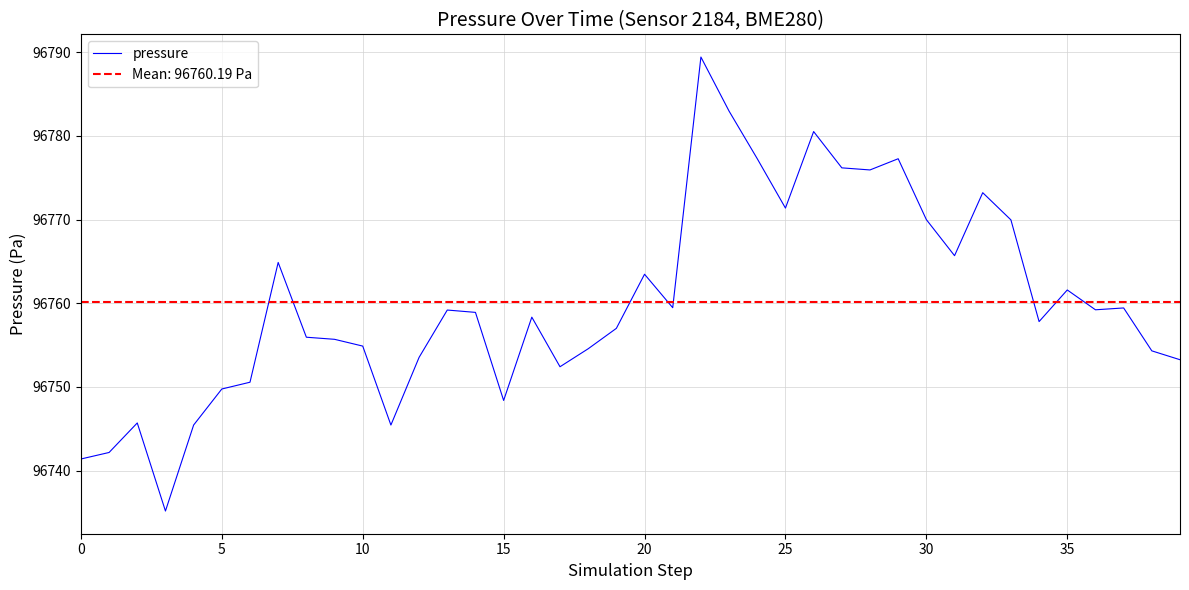

What is the lowest value of the pressure series?

96735.2